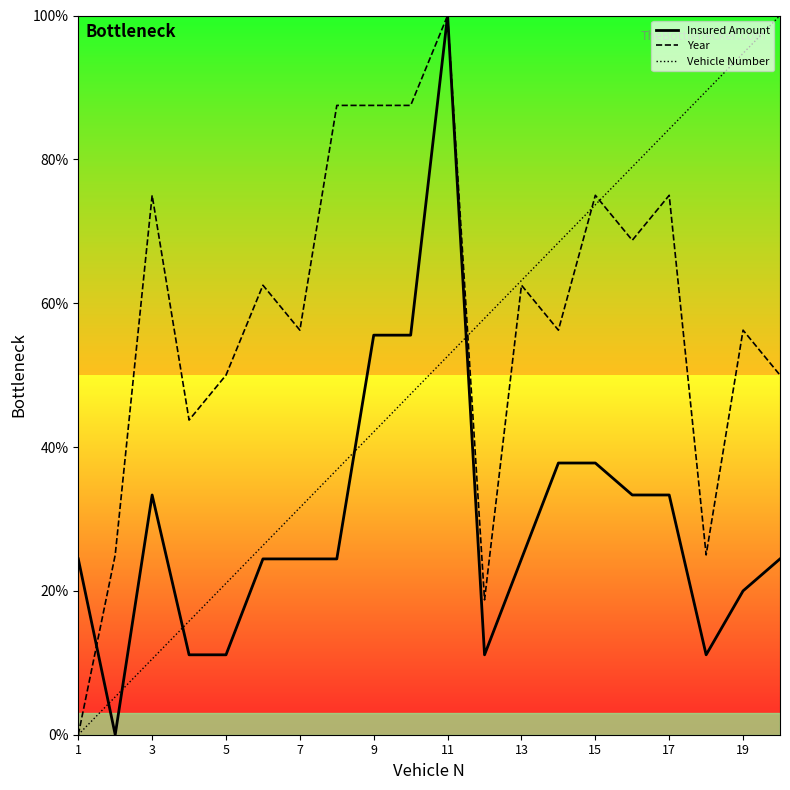

What is the highest value of the Vehicle Number series?

100.0